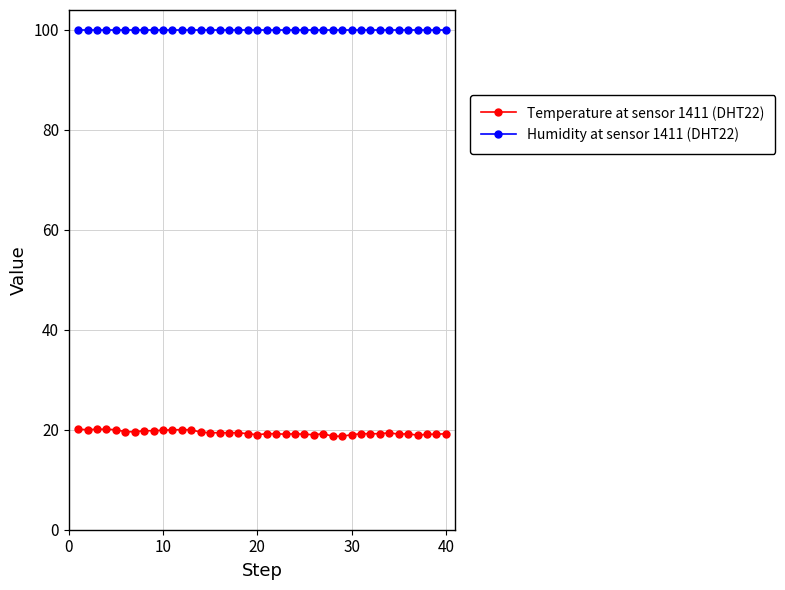

True or false: Temperature at sensor 1411 (DHT22) and Humidity at sensor 1411 (DHT22) cross at least once.

False